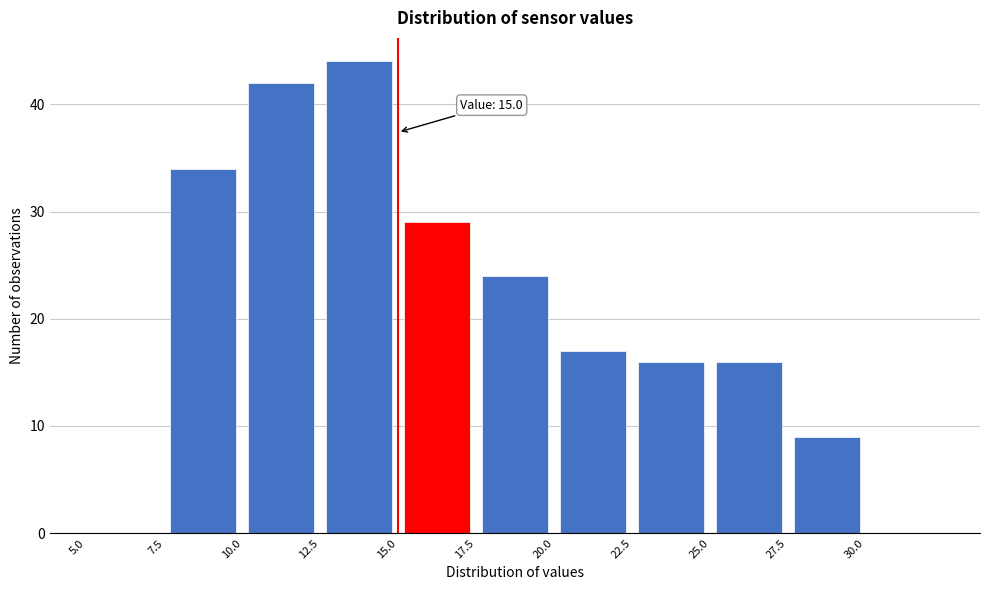

Which range on the x-axis has the tallest bar?

12.5 to 15.0